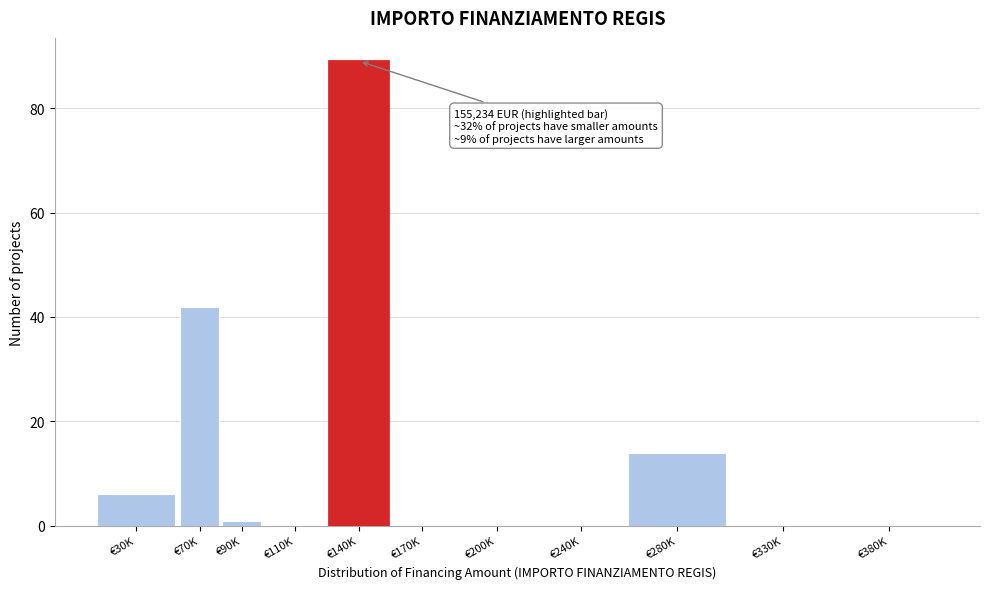

Reading right to left, what are all the values shown in this chart?

€380K=0	€330K=0	€280K=14	€240K=0	€200K=0	€170K=0	€140K=89	€110K=0	€90K=1	€70K=42	€30K=6